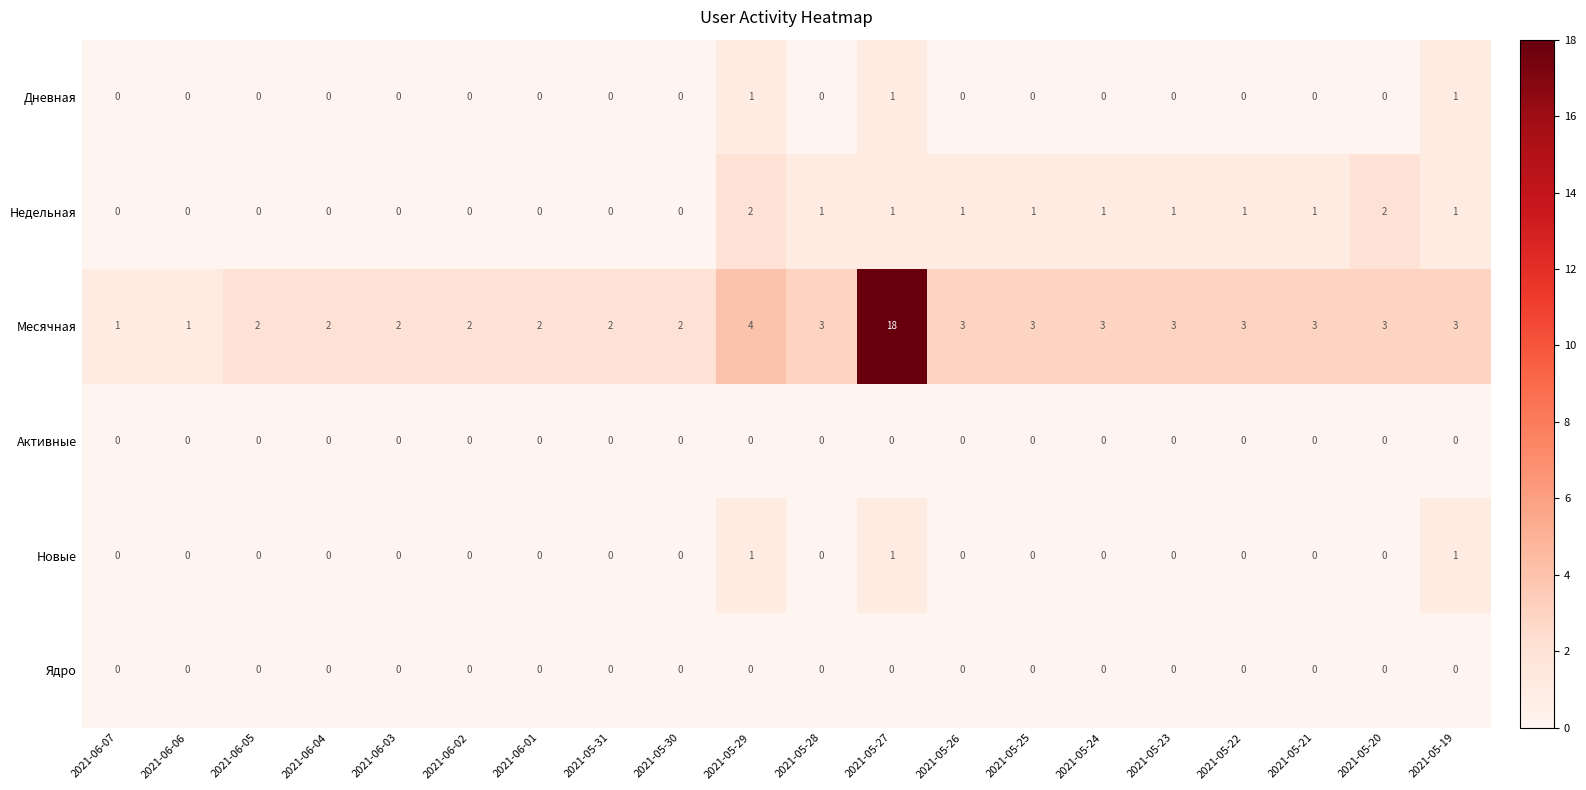

Count the number of categories in the chart.

20